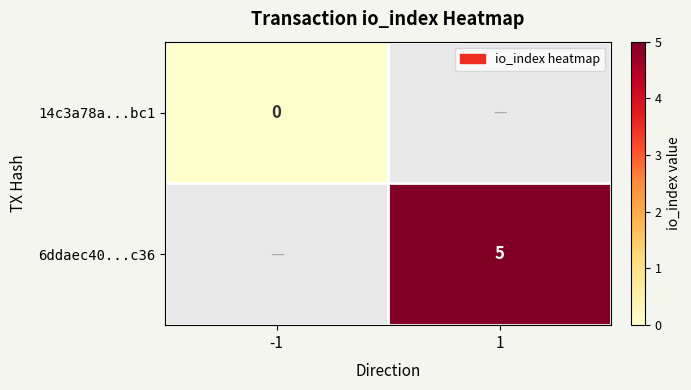

At how many categories does at least one series exceed 0?

1